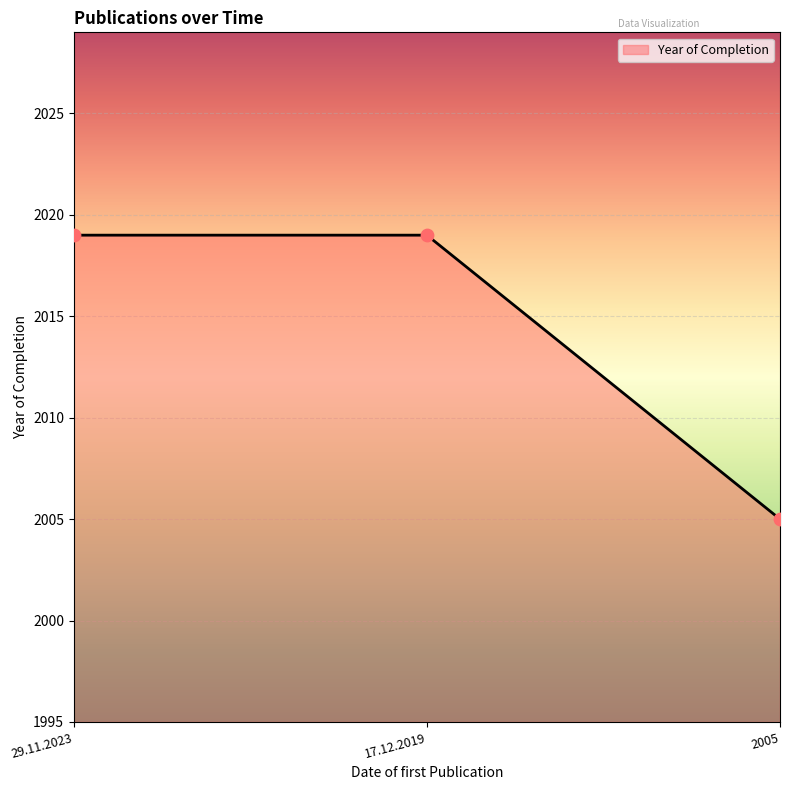

Approximately how many times larger is the value at 17.12.2019 compared to 2005?

1.0